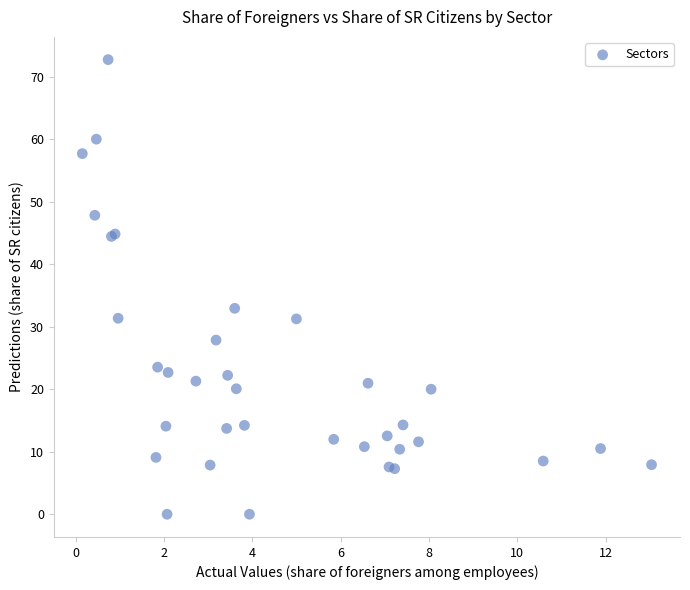

What Y value in the scatter plot is closest to 36?

32.9